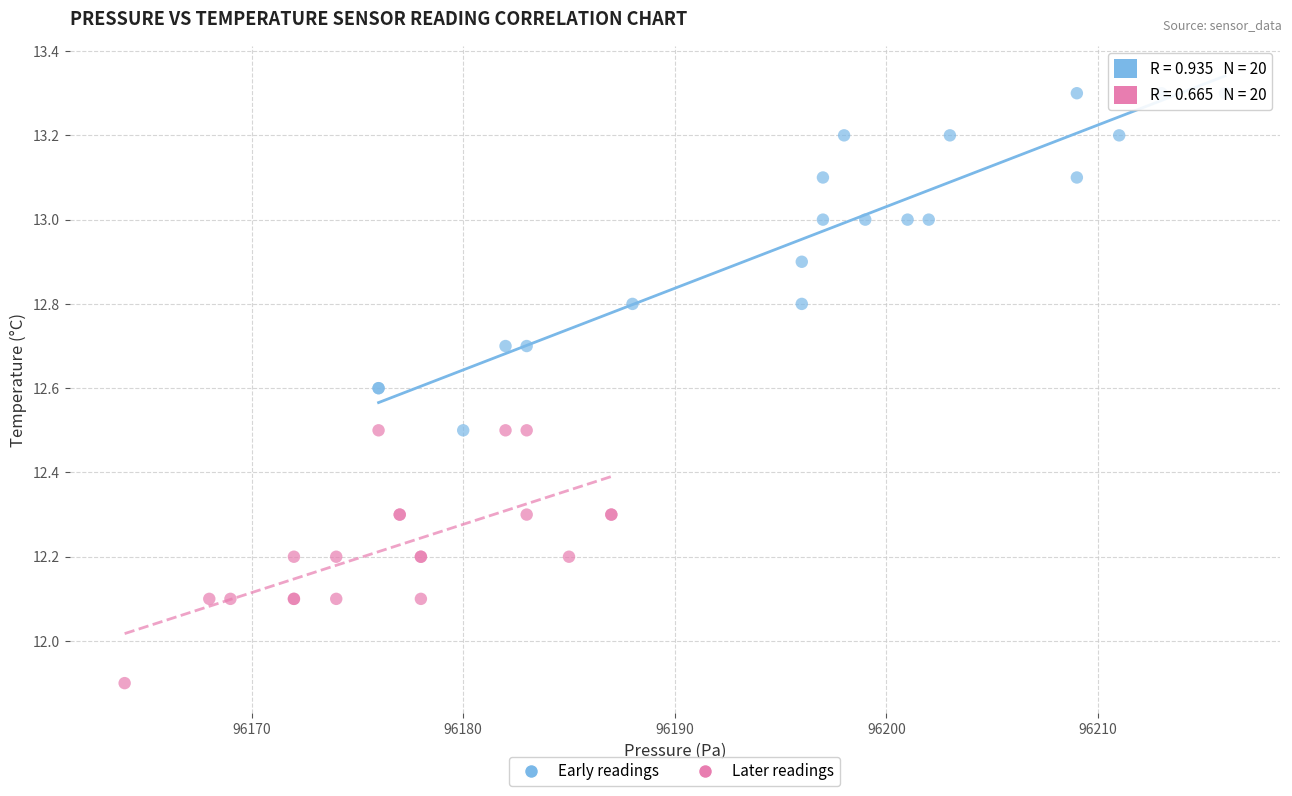

Which series has the widest spread of Y values?

Early readings